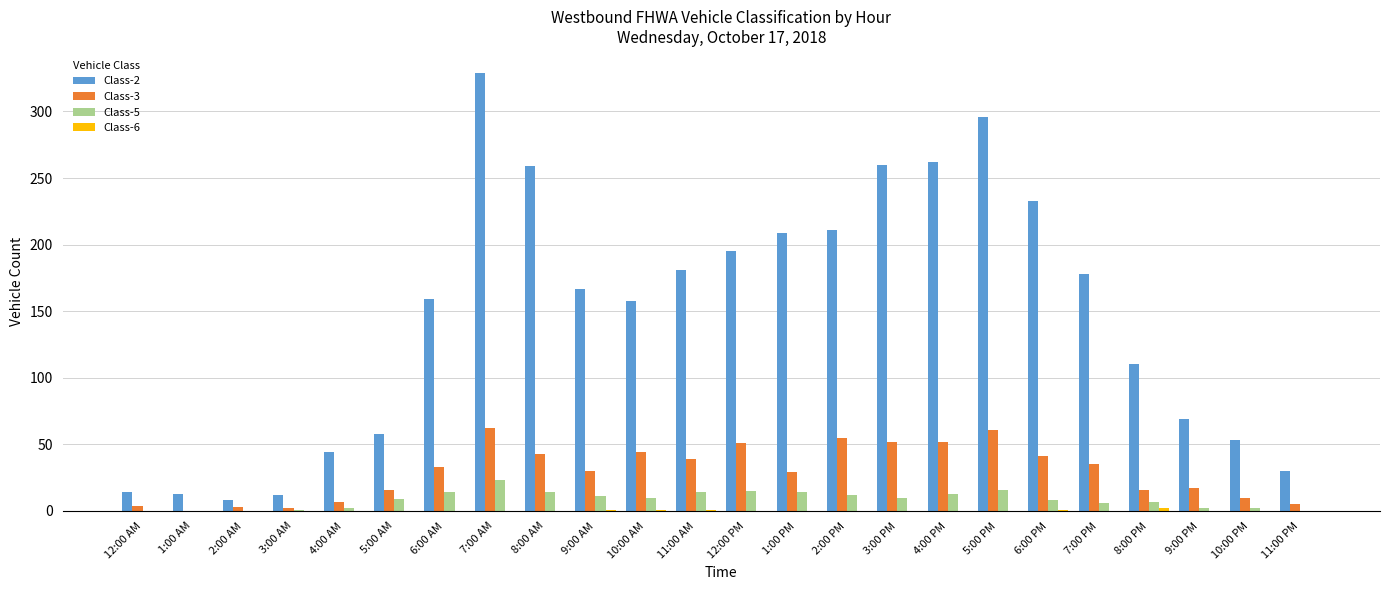

What is the sum of all Class-5 values?

203